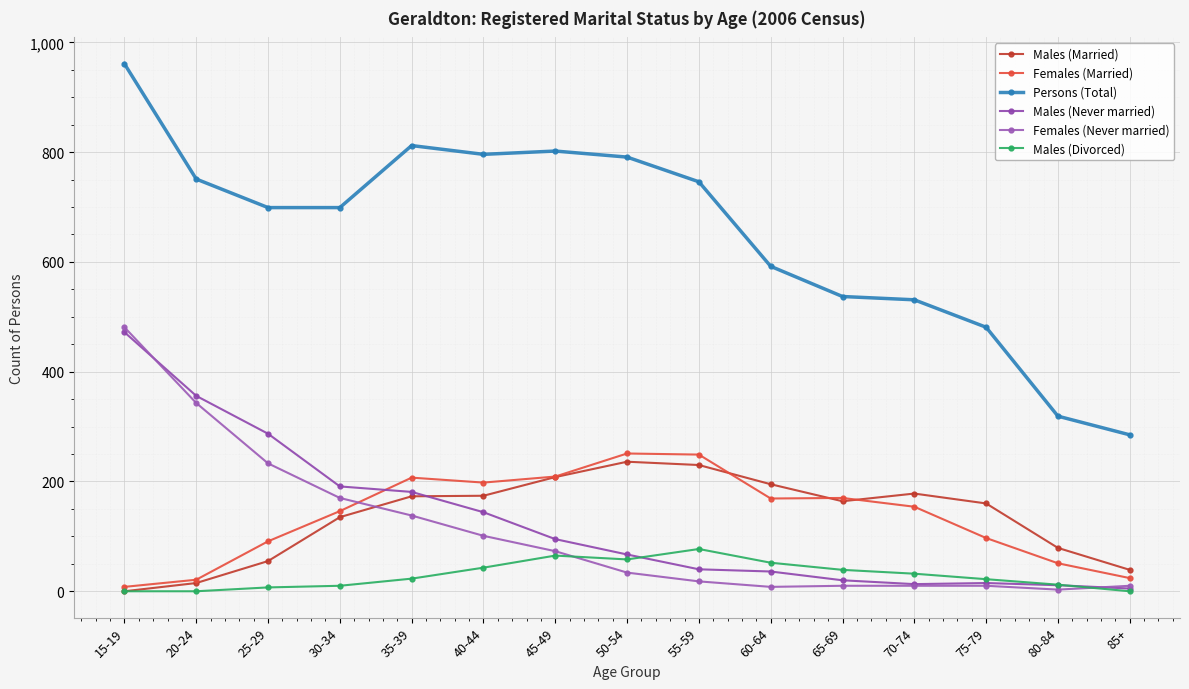

Which category has the highest value in the Males (Married) series?

50-54